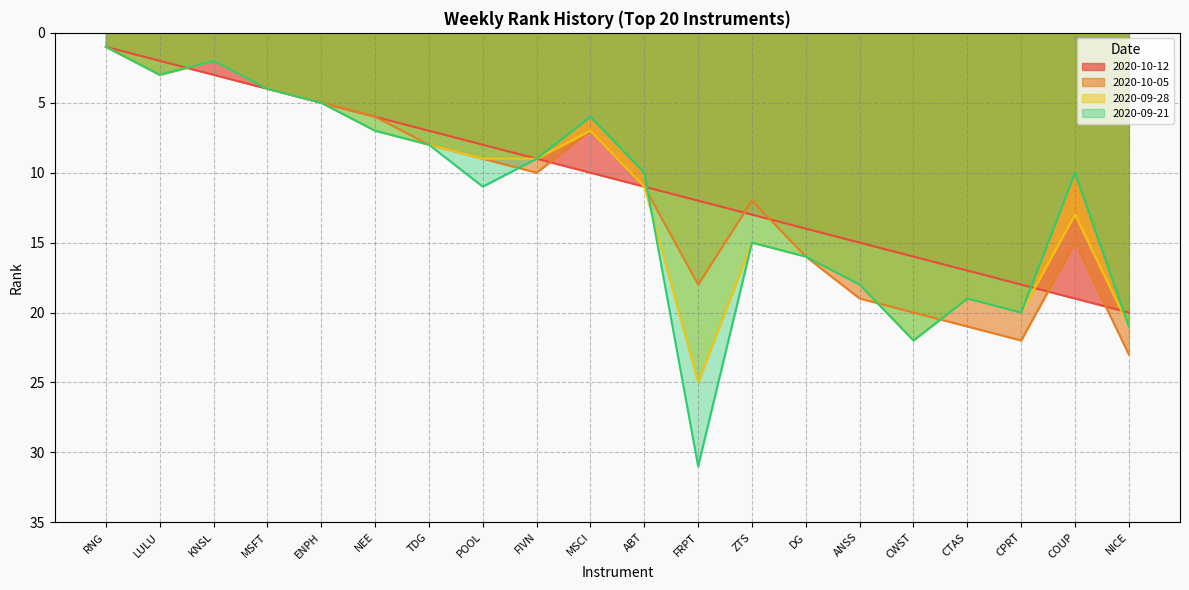

At POOL, list the series in order from smallest to largest.

2020-10-12, 2020-10-05, 2020-09-28, 2020-09-21